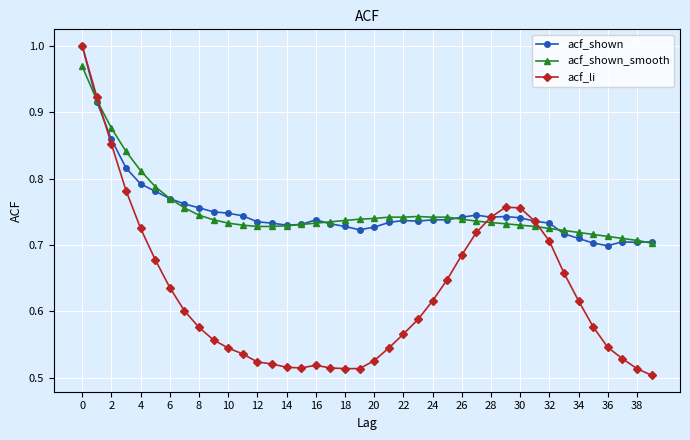

True or false: acf_shown_smooth has more than 0 interior local peaks.

True